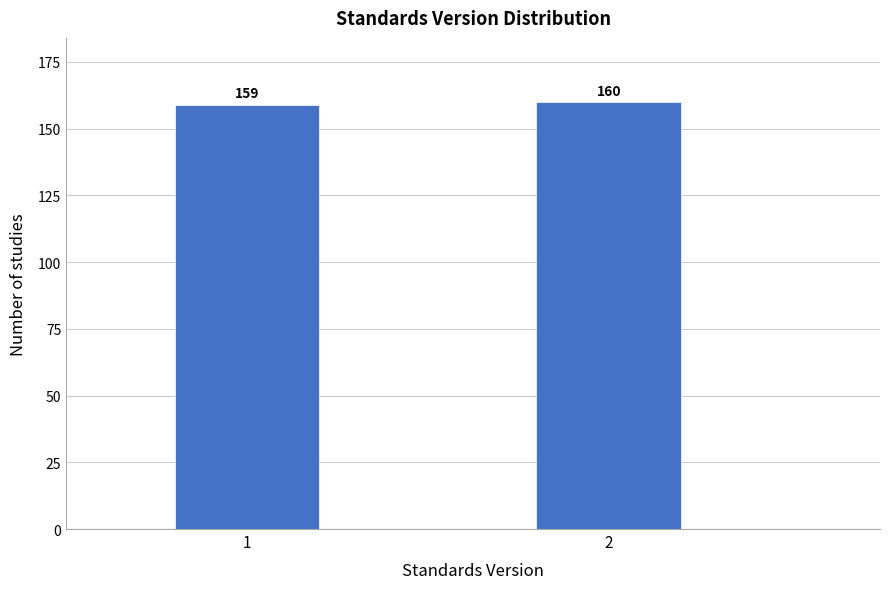

Reading left to right, transcribe all the data shown in this chart.

1=159	2=160